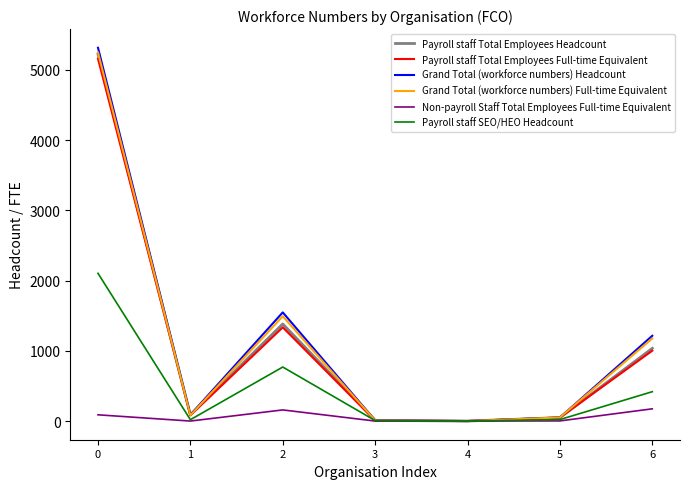

The value of Grand Total (workforce numbers) Headcount at 6 is 1214.0. True or false?

True